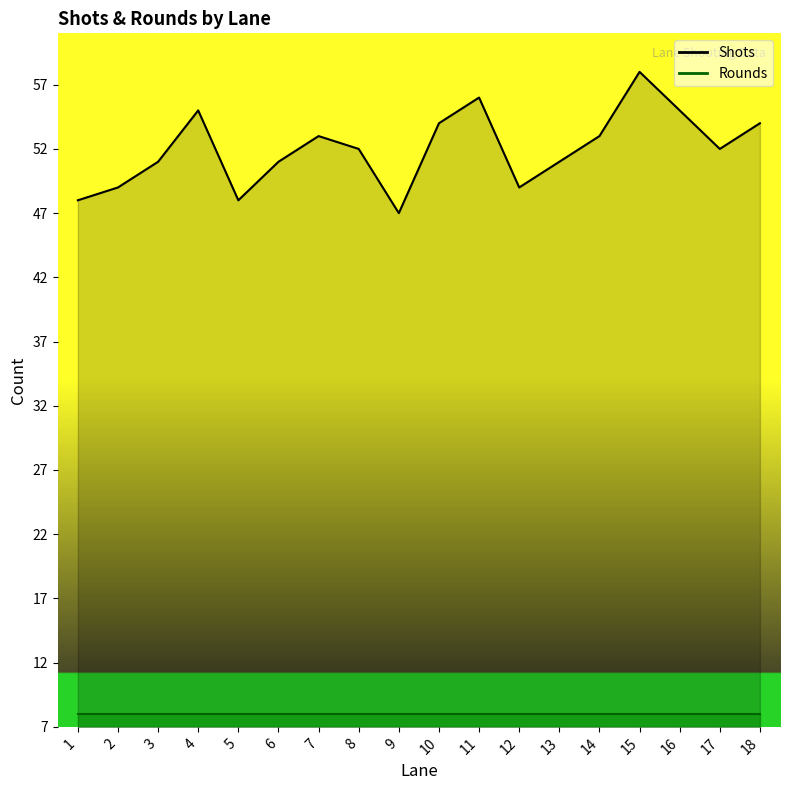

What is the difference between the maximum and minimum values?

11